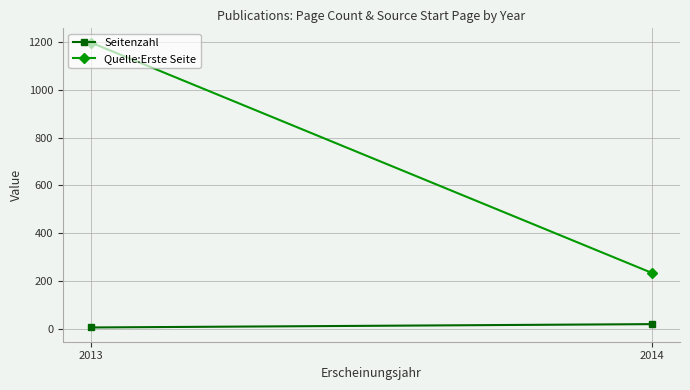

Where is Seitenzahl nearest to the value 13?

2013